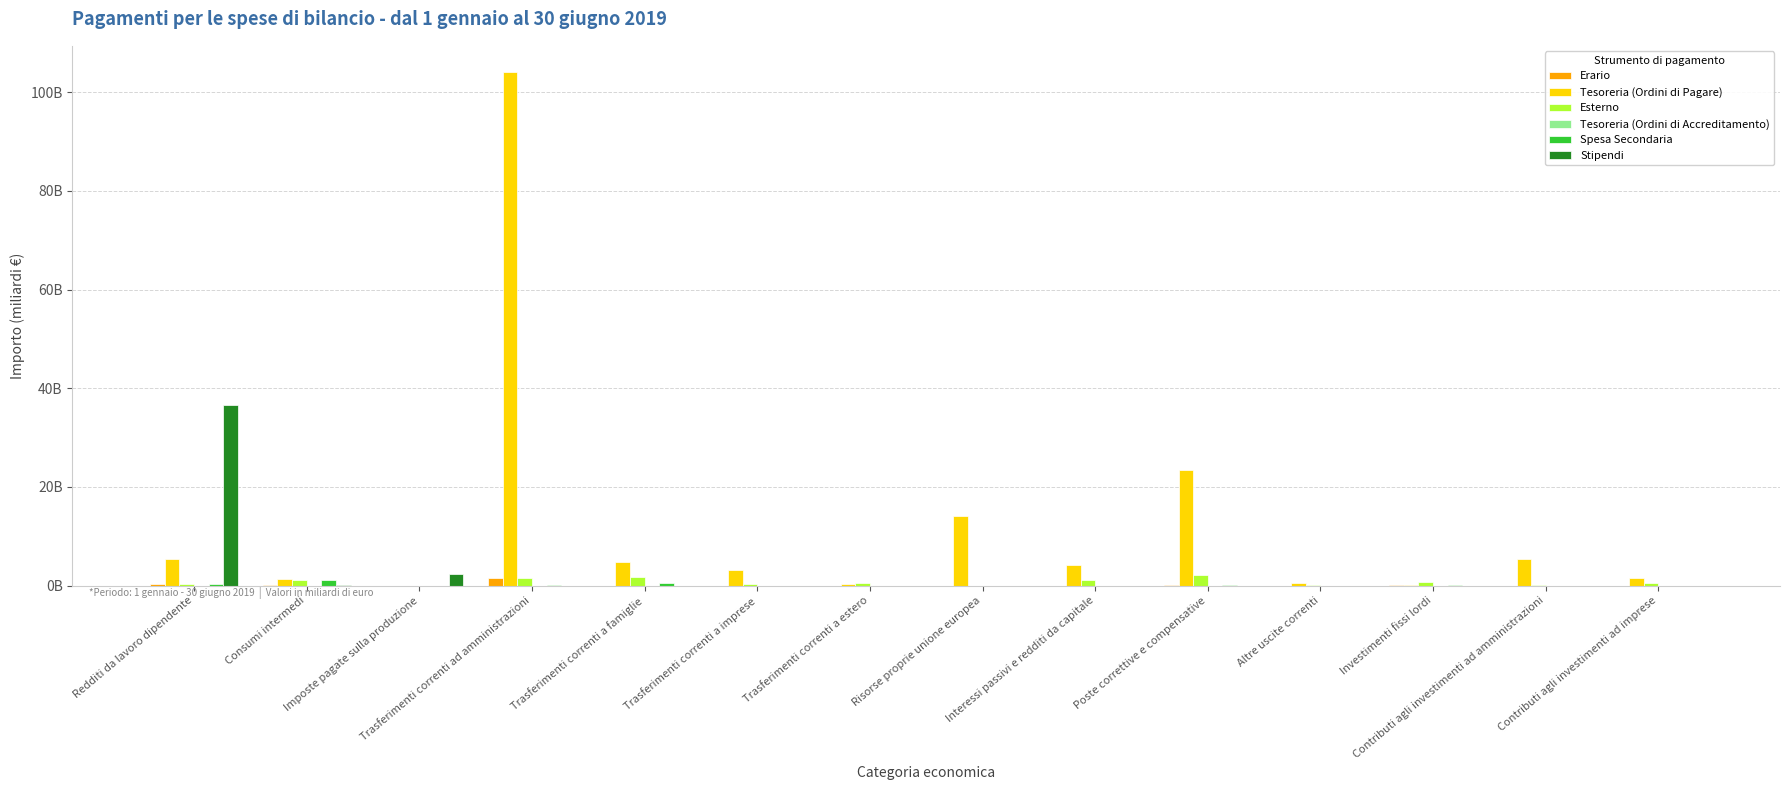

Does the chart contain stacked bars?

No